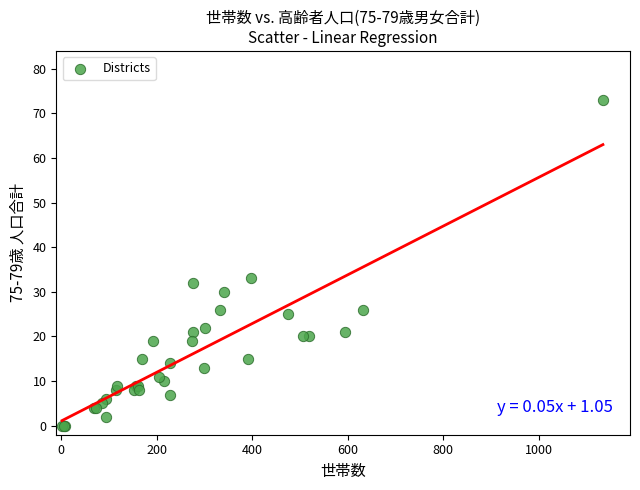

What Y value in the scatter plot is closest to 36?

33